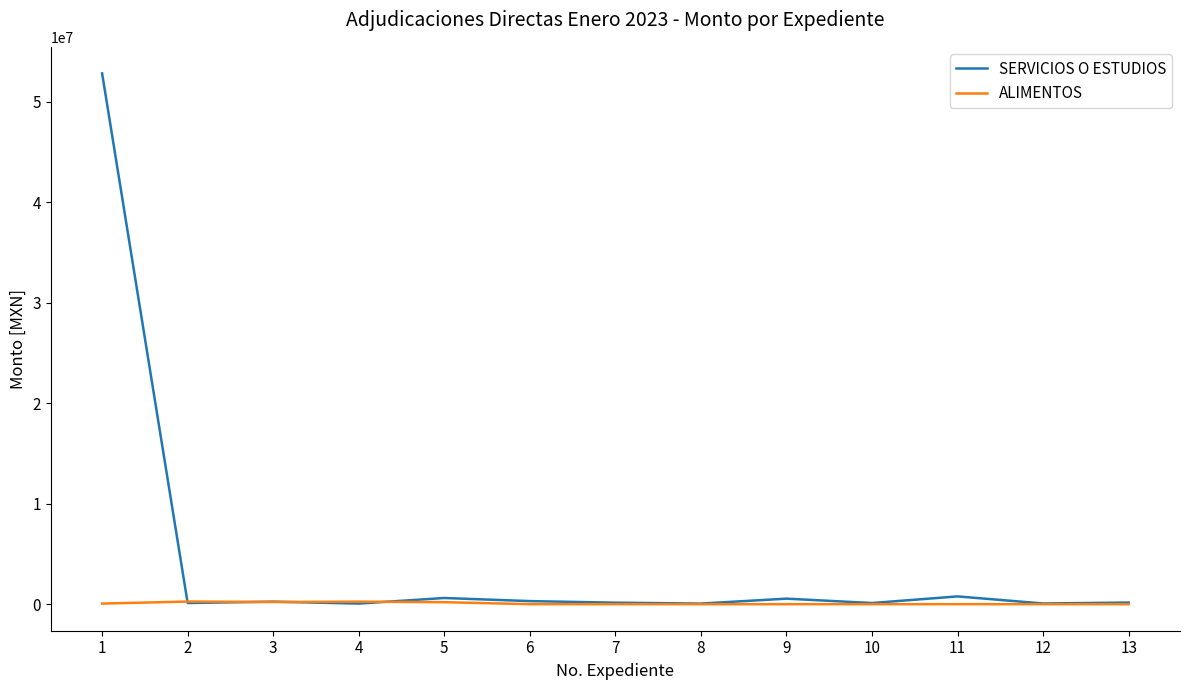

List the series in order of their overall mean, lowest first.

ALIMENTOS, SERVICIOS O ESTUDIOS